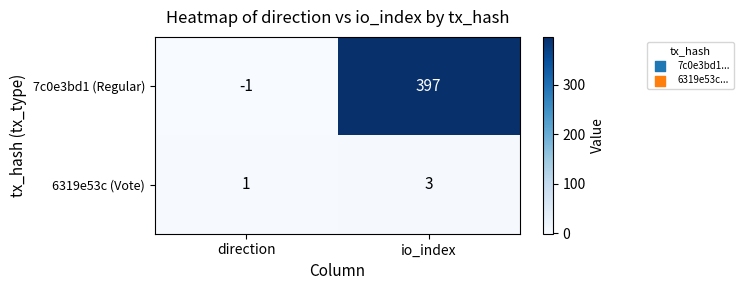

At direction, list the series in order from largest to smallest.

6319e53c (Vote), 7c0e3bd1 (Regular)